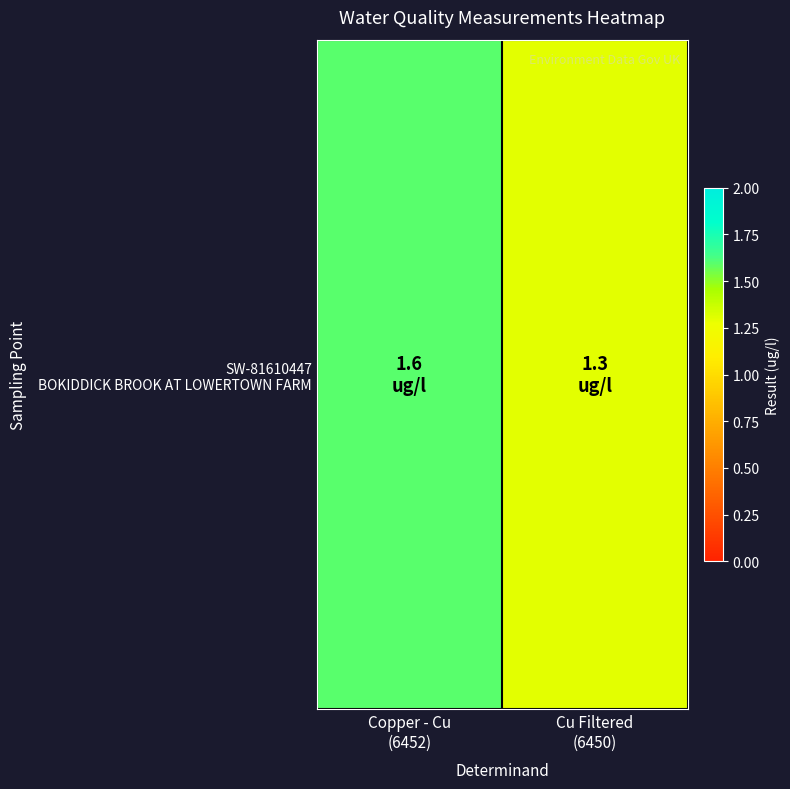

Reading left to right, list all the values displayed in this chart.

1.6	1.3